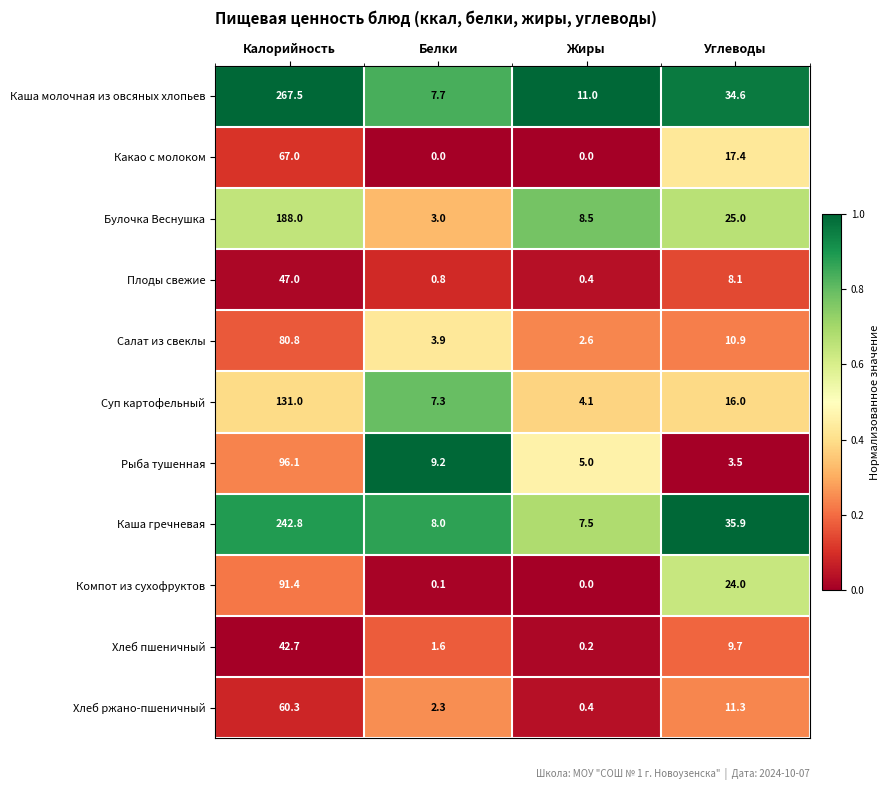

What is the minimum value for Каша гречневая?

7.5